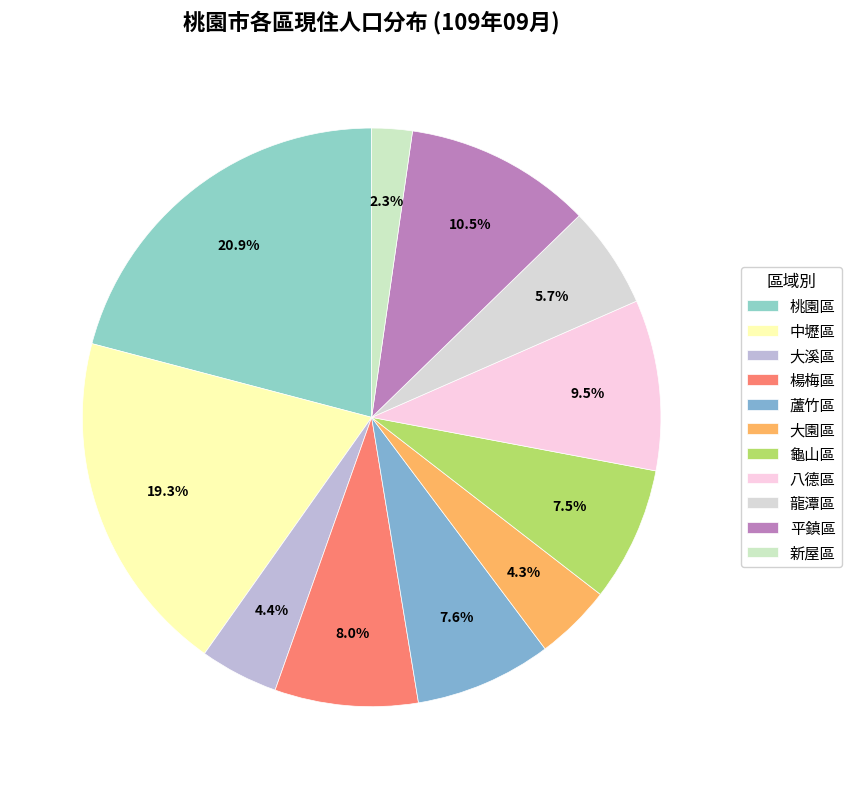

To the nearest percent, what percentage of the pie is 中壢區?

19%